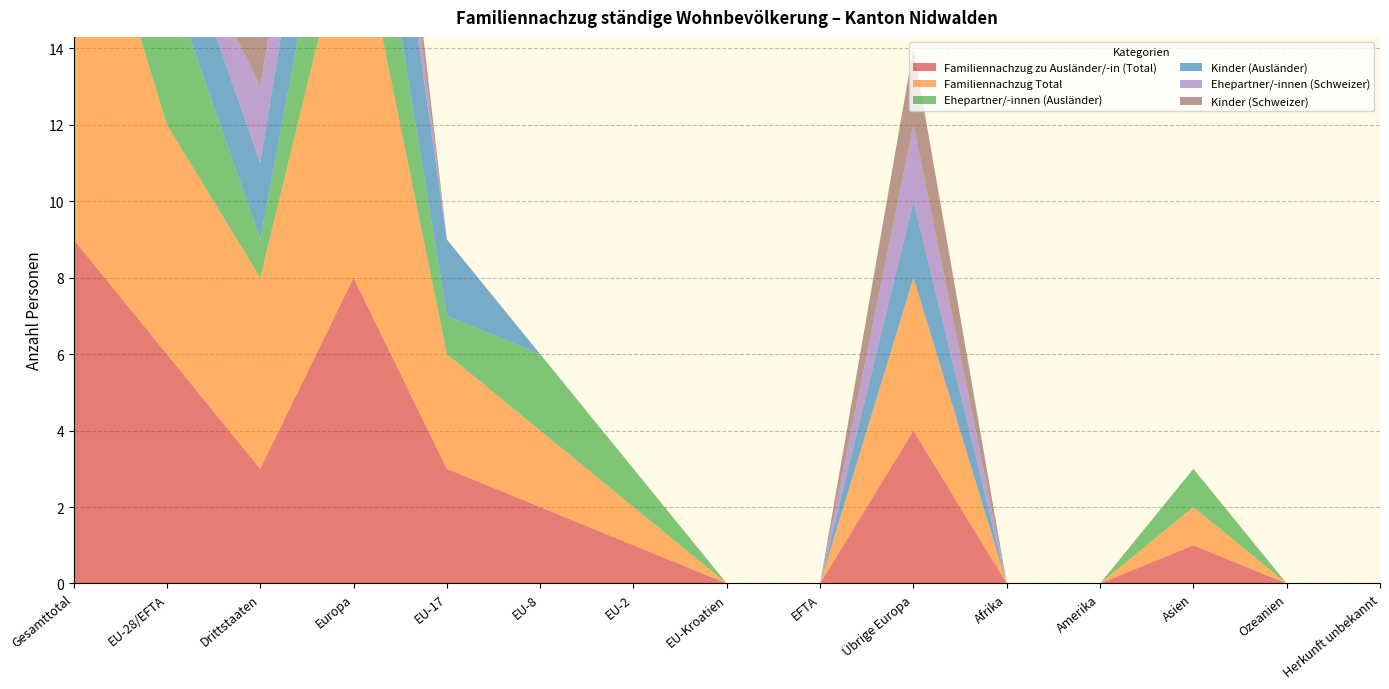

Reading left to right, what are all the values shown in this chart?

Familiennachzug zu Ausländer/-in (Total): 9	6	3	8	3	2	1	0	0	4	0	0	1	0	0
Familiennachzug Total: 11	6	5	10	3	2	1	0	0	4	0	0	1	0	0
Ehepartner/-innen (Ausländer): 5	4	1	4	1	2	1	0	0	0	0	0	1	0	0
Kinder (Ausländer): 4	2	2	4	2	0	0	0	0	2	0	0	0	0	0
Ehepartner/-innen (Schweizer): 2	0	2	2	0	0	0	0	0	2	0	0	0	0	0
Kinder (Schweizer): 2	0	2	2	0	0	0	0	0	2	0	0	0	0	0